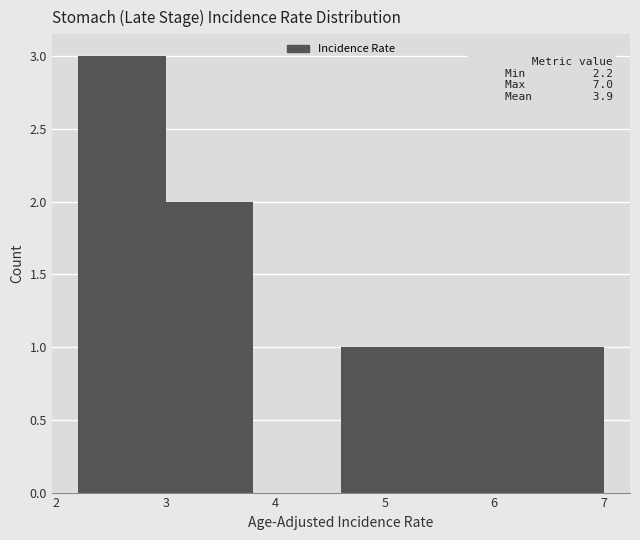

Over which range of the x-axis is the bar tallest?

2.2 to 3.0